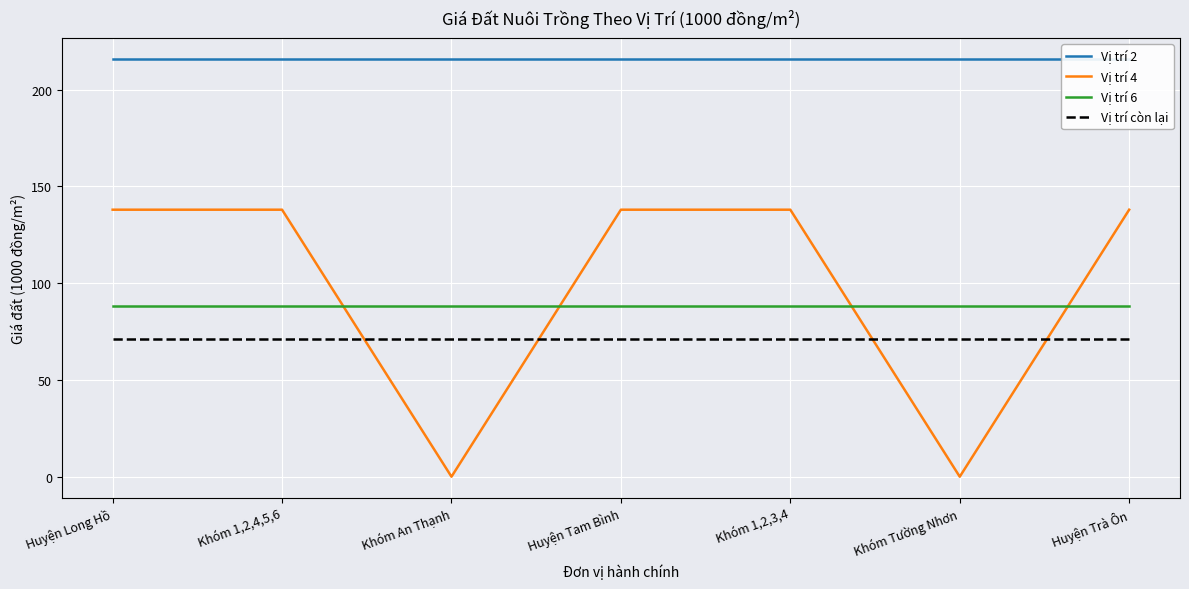

At which label is Vị trí 4 closest to 69?

Huyện Long Hồ